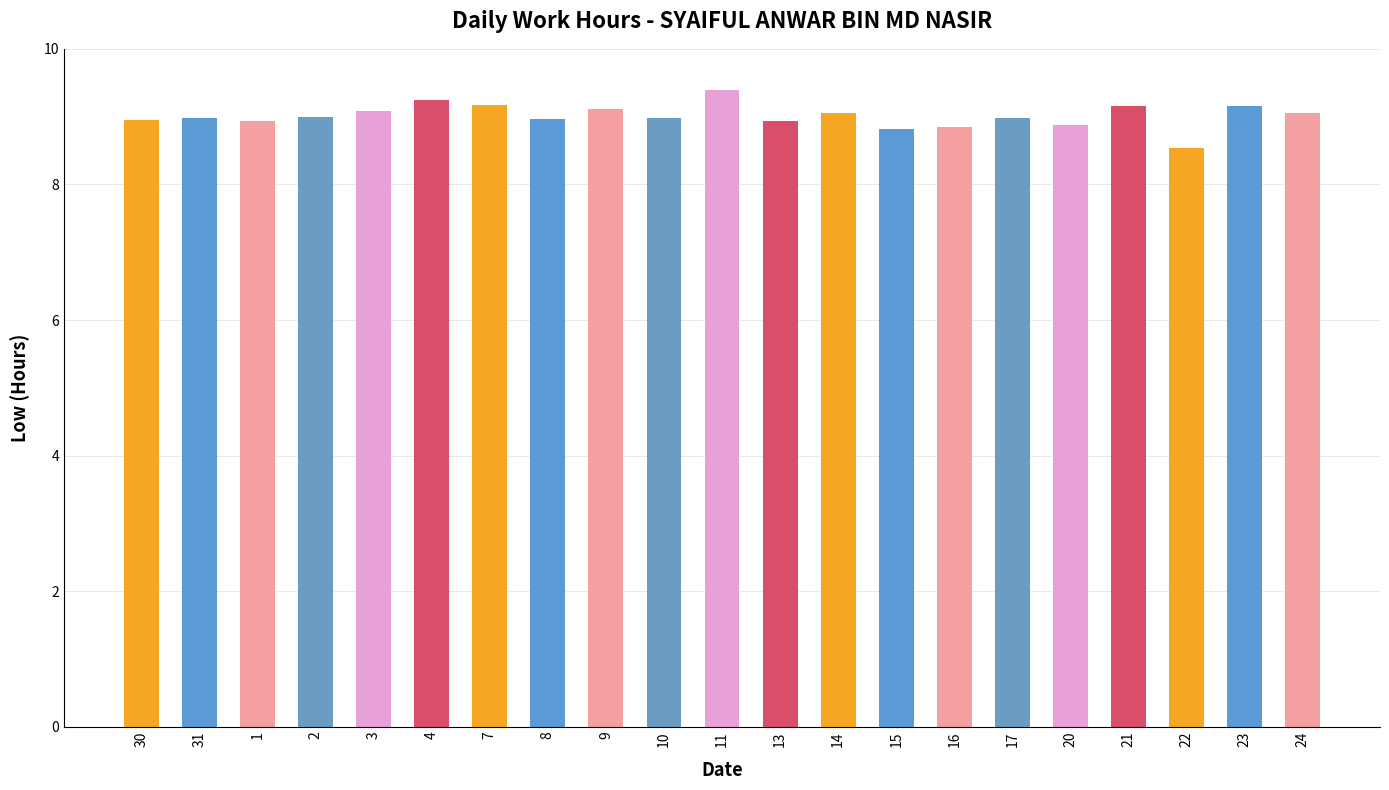

How many categories are shown in the chart?

21